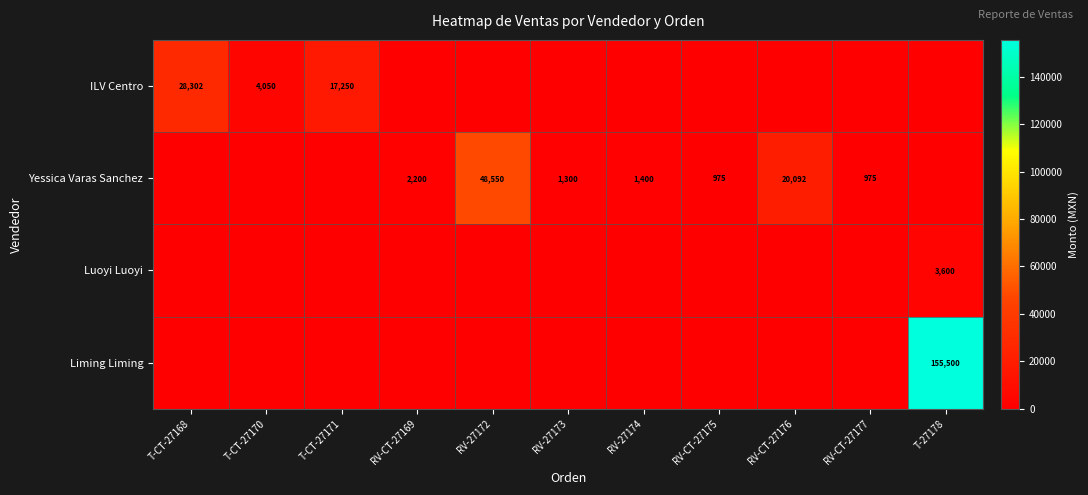

What is the difference between the ILV Centro values at T-CT-27171 and T-CT-27168?

11052